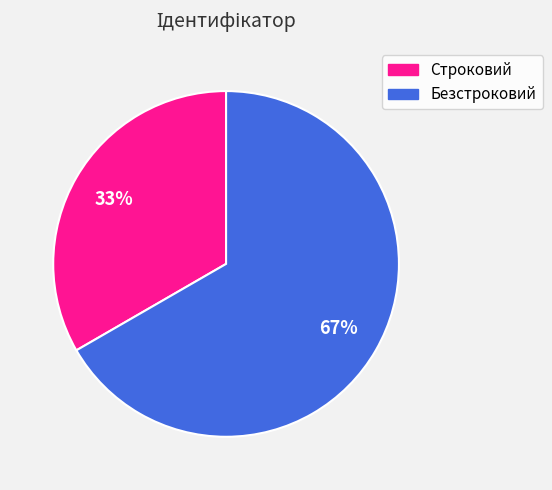

Count the number of slices in the pie.

2